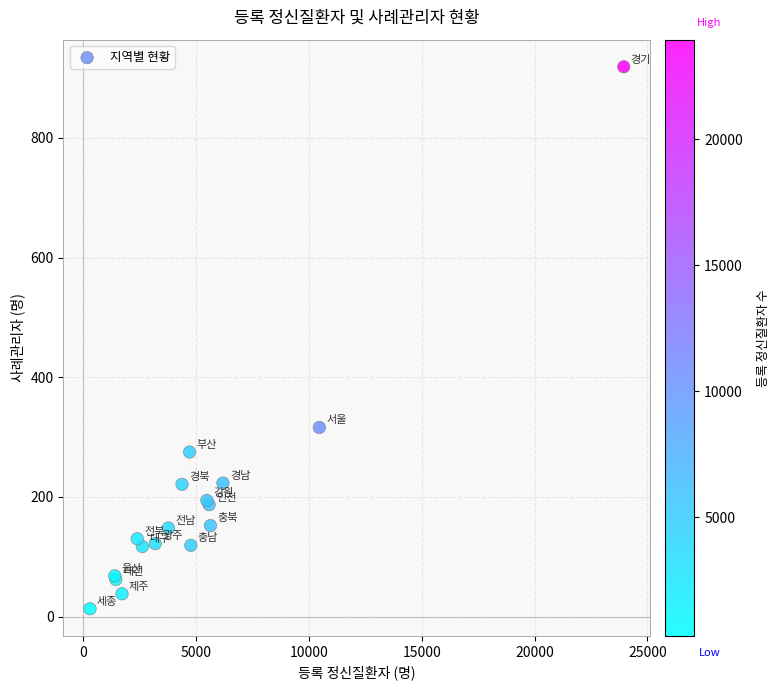

What Y value in the scatter plot is closest to 466?

316